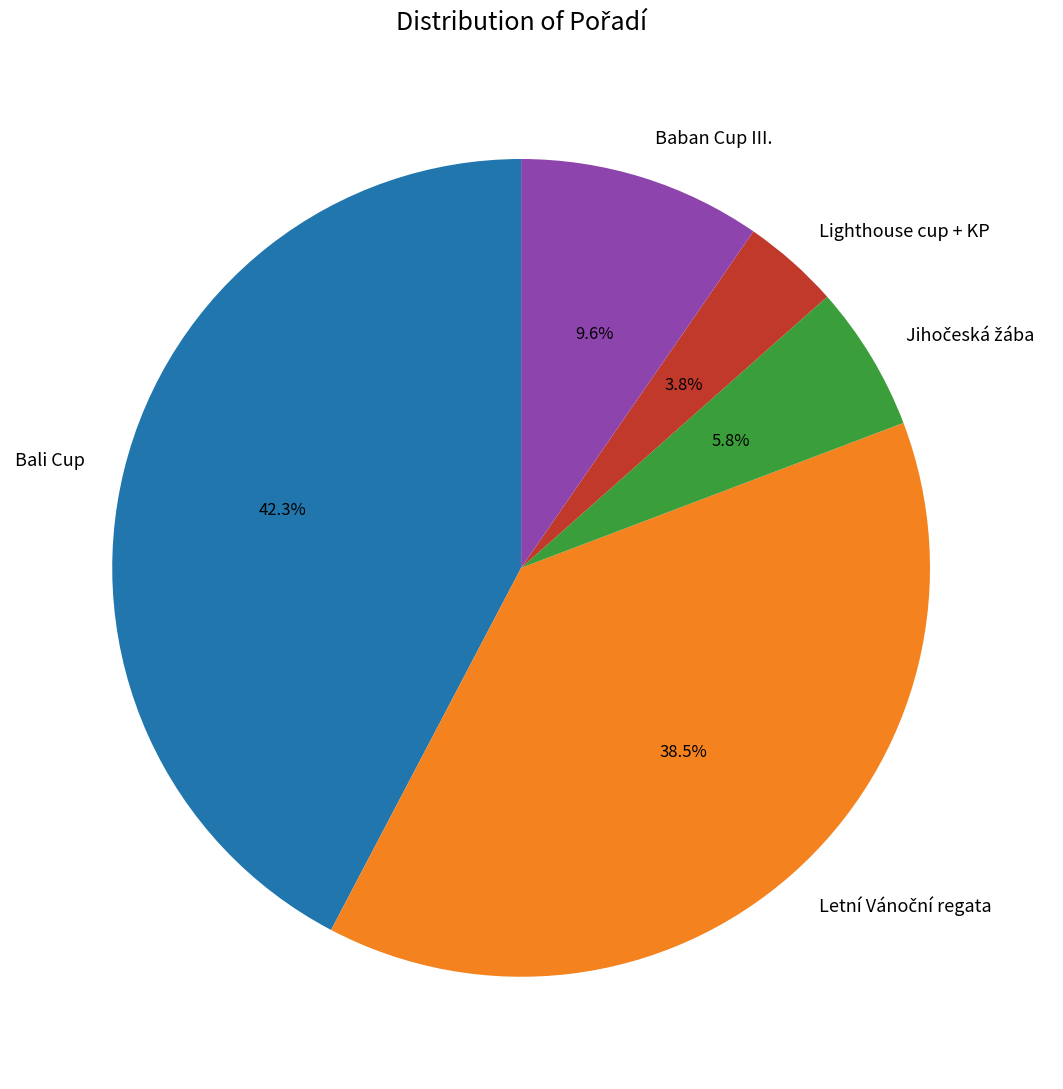

What portion of the pie excludes Bali Cup?

57.7%